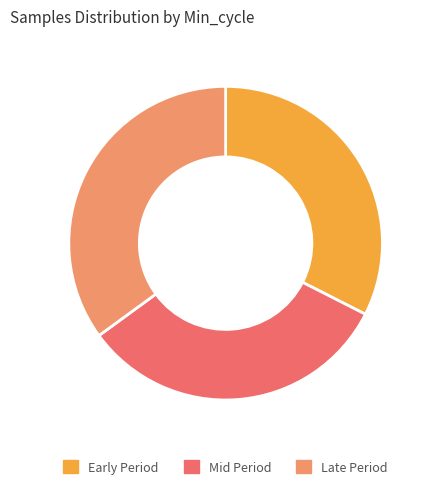

The Early Period slice represents 21% of the pie. True or false?

False